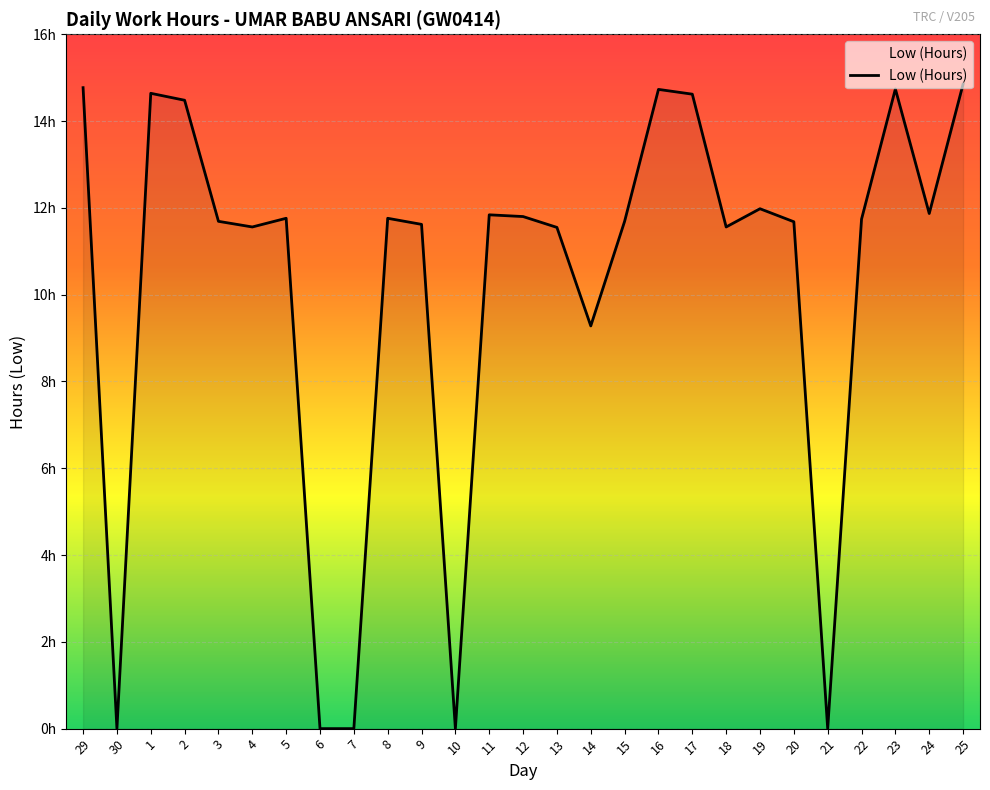

Does the chart display data point markers on the line(s)?

No